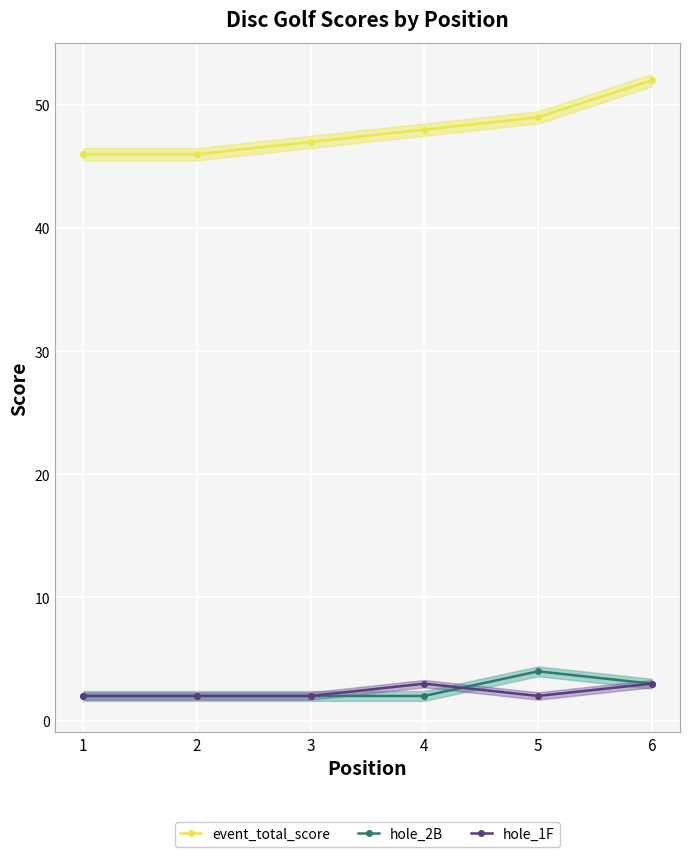

List the series in order of their peak value, lowest first.

hole_1F, hole_2B, event_total_score